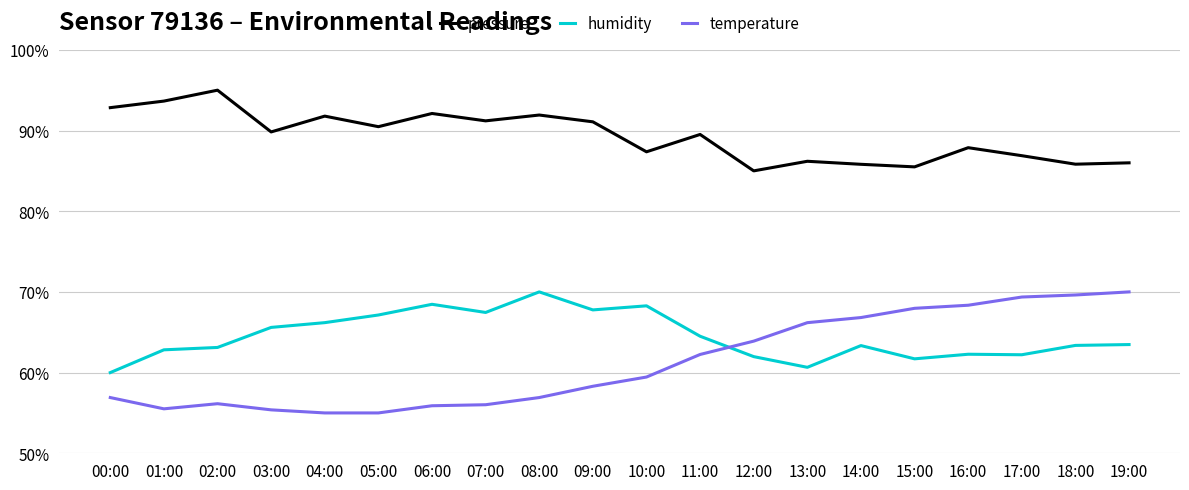

What is the spread (max minus min) of values at 16:00?

25.6